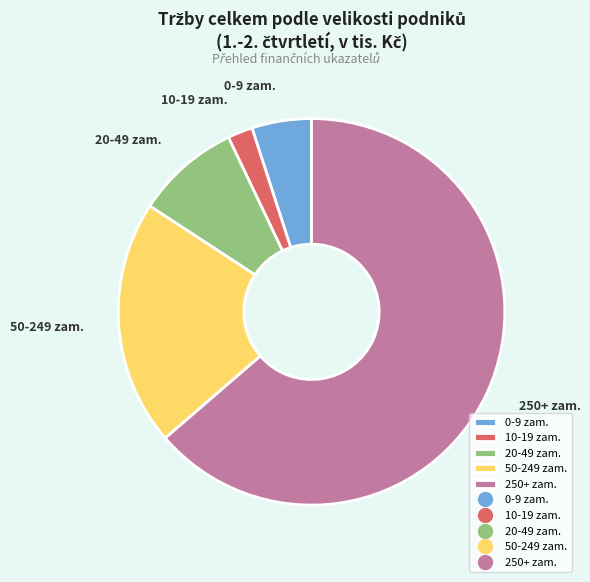

What is the largest slice in the pie chart?

250+ zam.